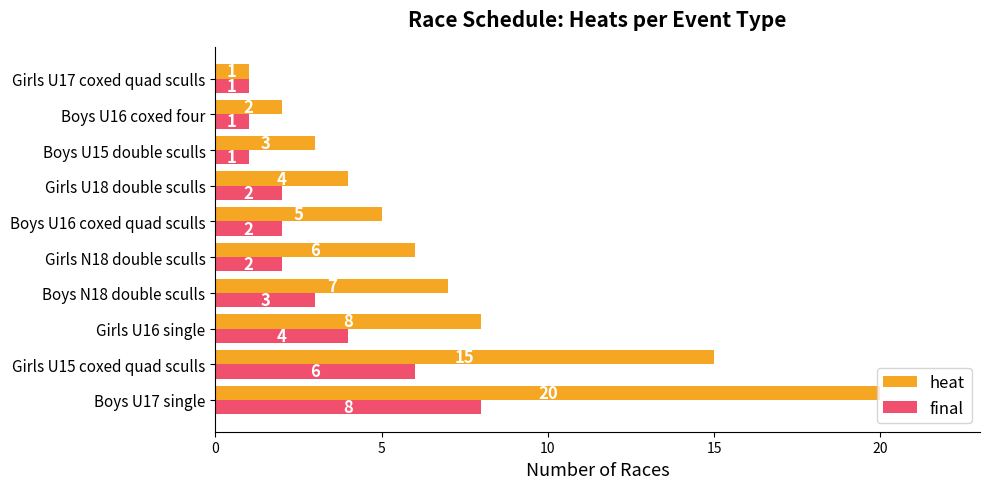

Is the value of final at Boys U16 coxed quad sculls greater than the value of heat at Boys U15 double sculls?

No